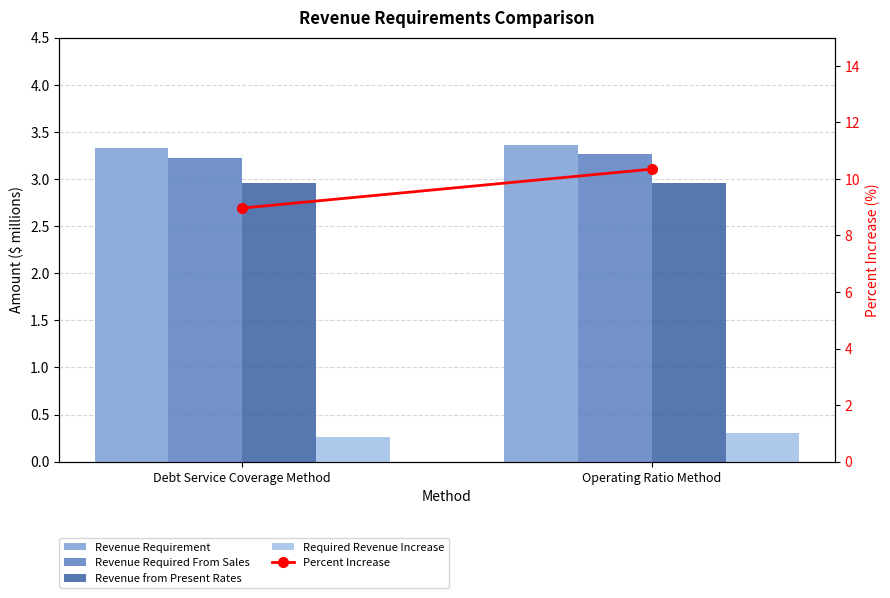

What is the approximate value of Revenue Requirement at Operating Ratio Method?

3.4